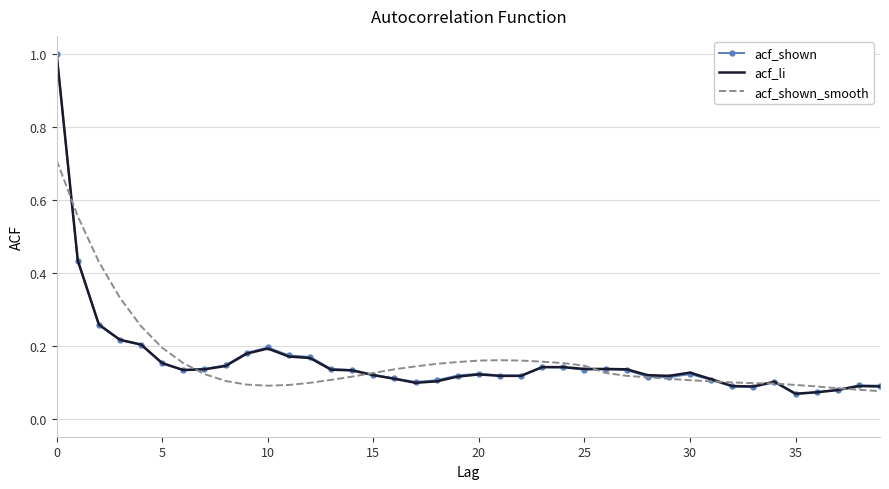

What is the maximum value for acf_shown?

1.0